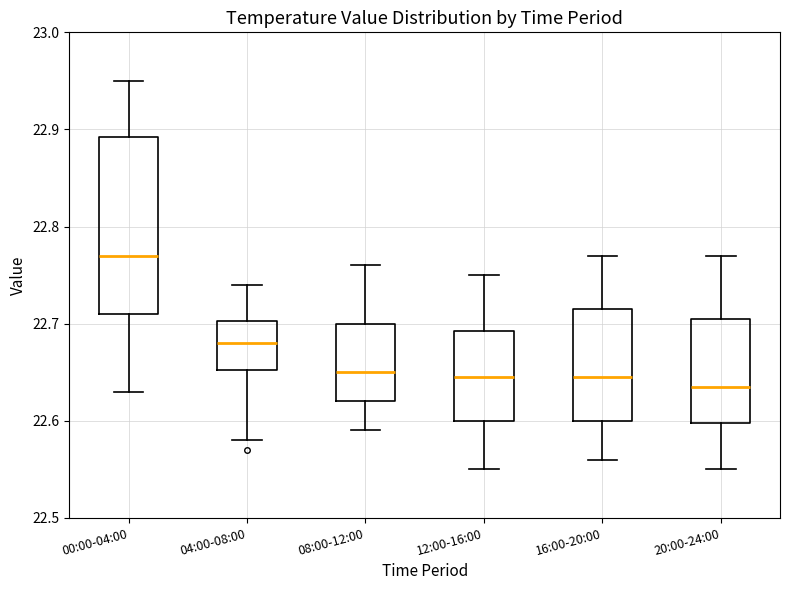

Which box is the tallest, from its lower edge to its upper edge?

00:00-04:00